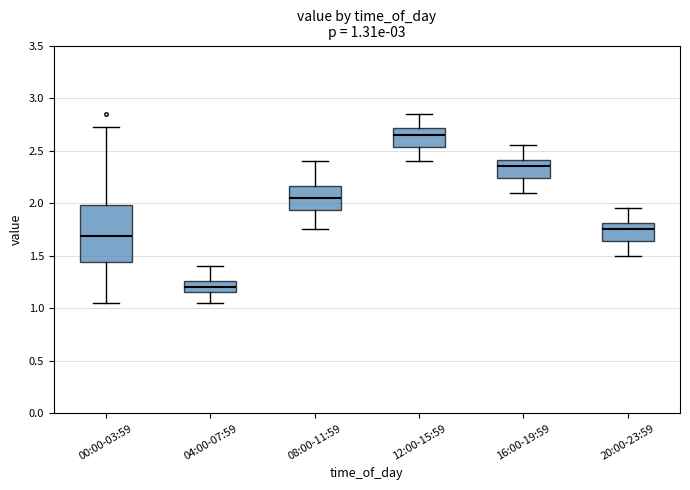

Which box's median line is the lowest?

04:00-07:59